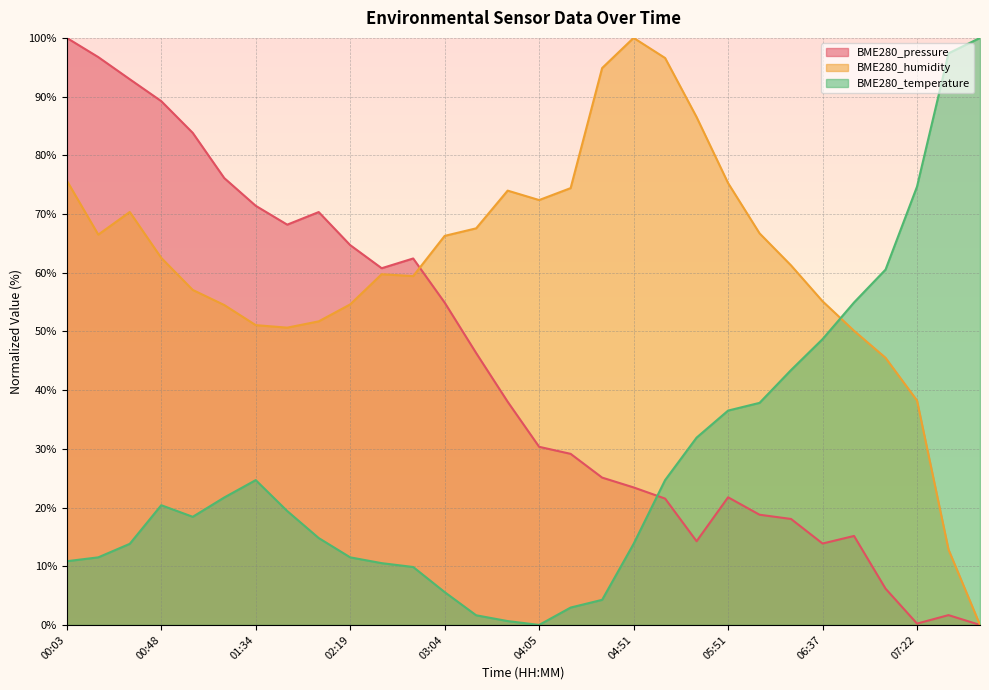

At which category is the sum across all series the highest?

00:03